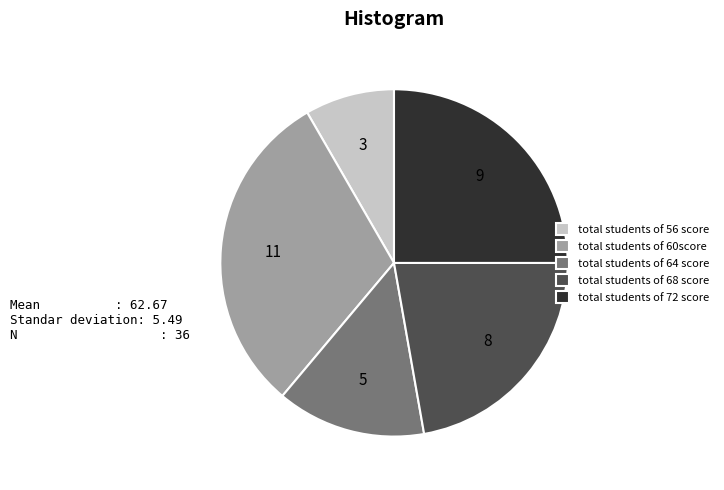

Does total students of 60score represent more than half of the total?

No